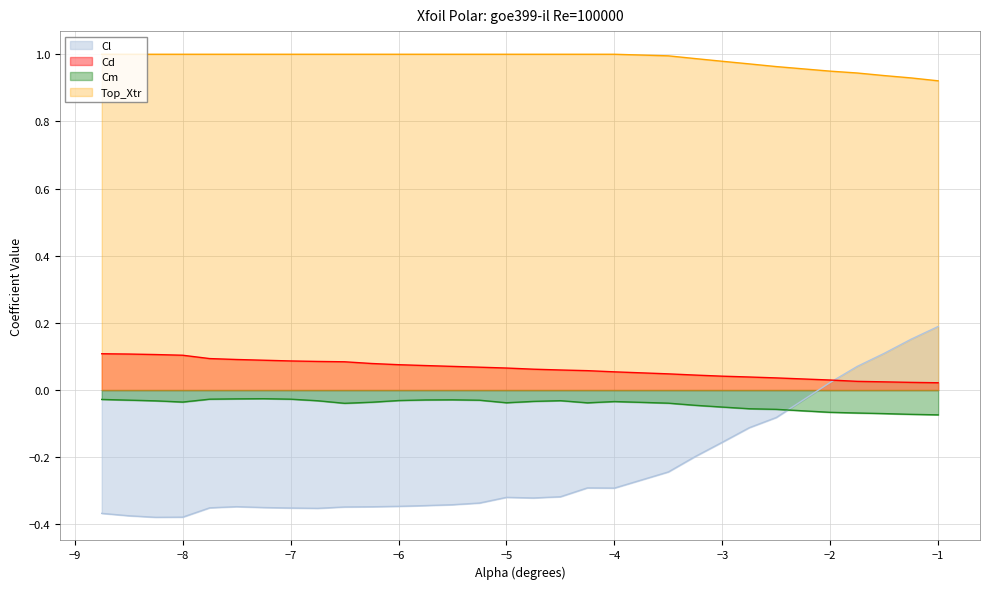

At which label does Cl reach its peak?

−1